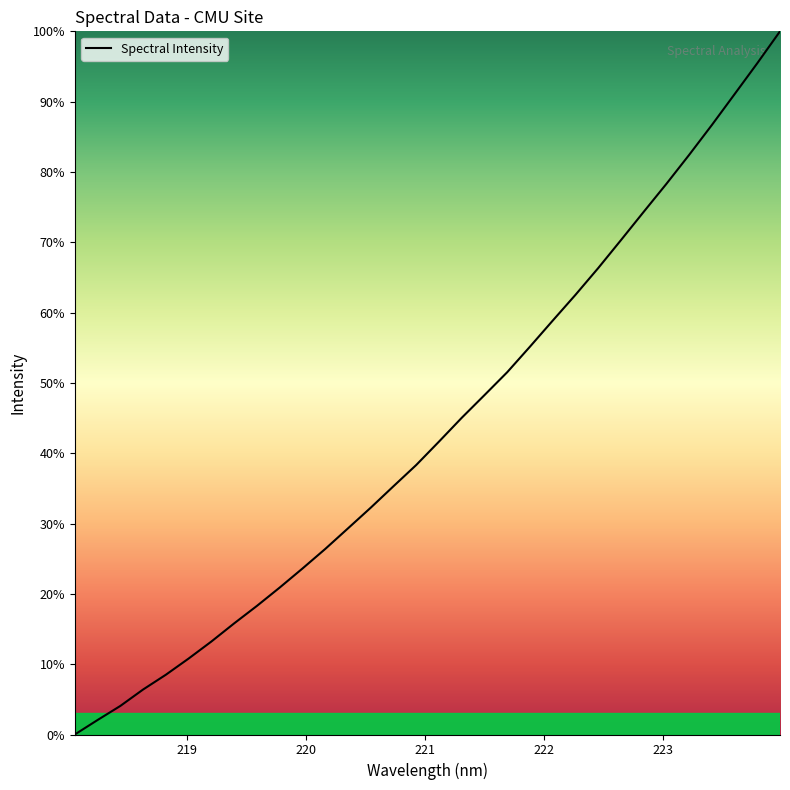

How many values are below 41?

16